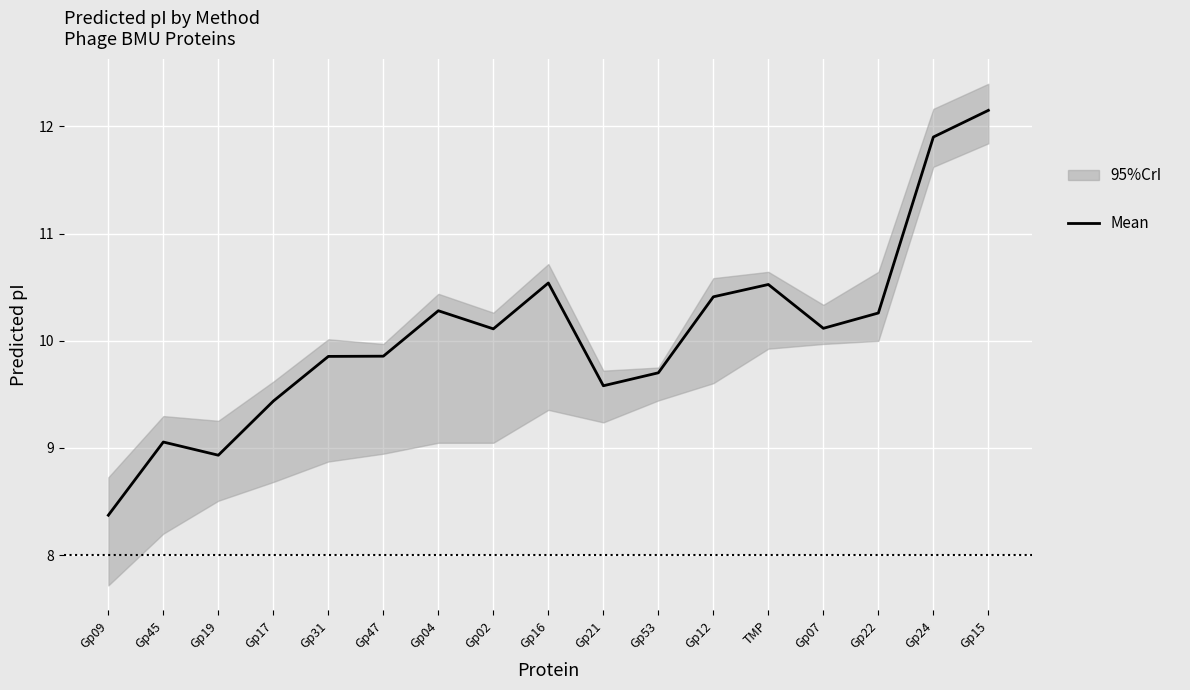

How many interior local peaks (higher than both neighbors) does the data have?

4